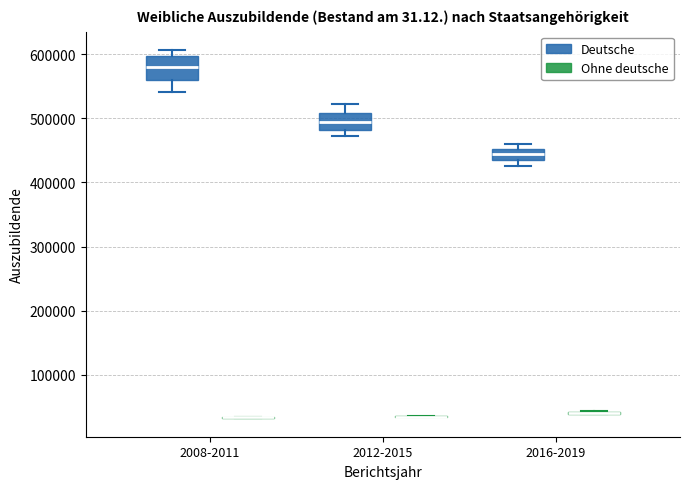

Reading left to right, read every box against the y-axis: the position of its median line, the range the box covers, and the ends of its whiskers. The values are not printed on the chart, so give them approximately, as read against the axis.

2008-2011 (Deutsche): median 580000, box 560000 to 600000, whiskers 540000 to 610000
2008-2011 (Ohne deutsche): box collapsed to a line at 30000, whiskers 30000 to 30000
2012-2015 (Deutsche): median 490000, box 480000 to 510000, whiskers 470000 to 520000
2012-2015 (Ohne deutsche): box collapsed to a line at 40000, whiskers 30000 to 40000
2016-2019 (Deutsche): median 440000, box 430000 to 450000, whiskers 430000 (below the box's lower edge) to 460000
2016-2019 (Ohne deutsche): box collapsed to a line at 40000, whiskers 40000 to 40000